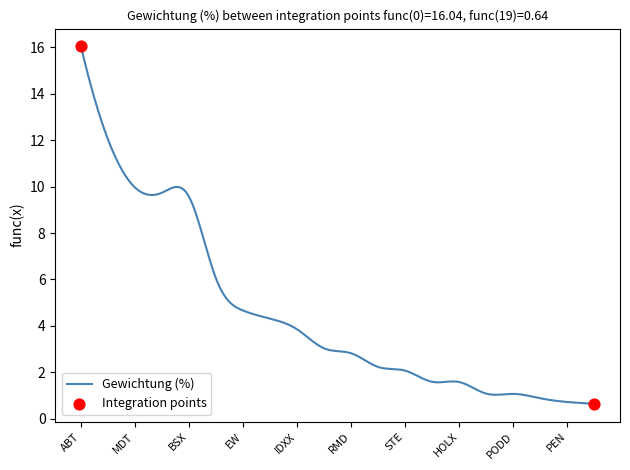

What is the difference between the maximum and minimum values?

15.4